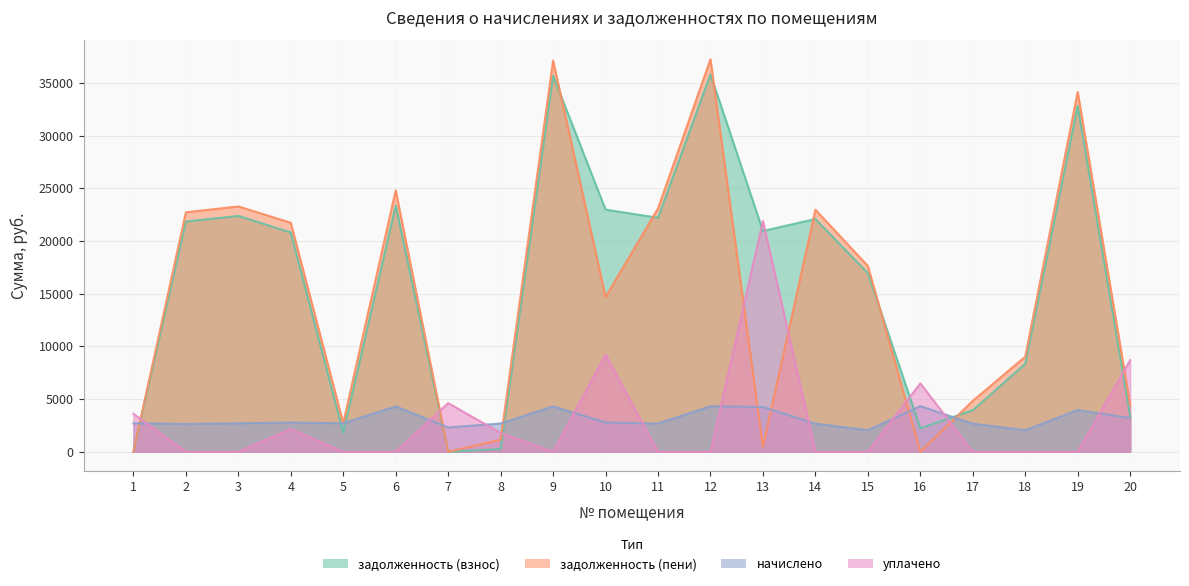

Which category has the highest value in the задолженность (пени) series?

12